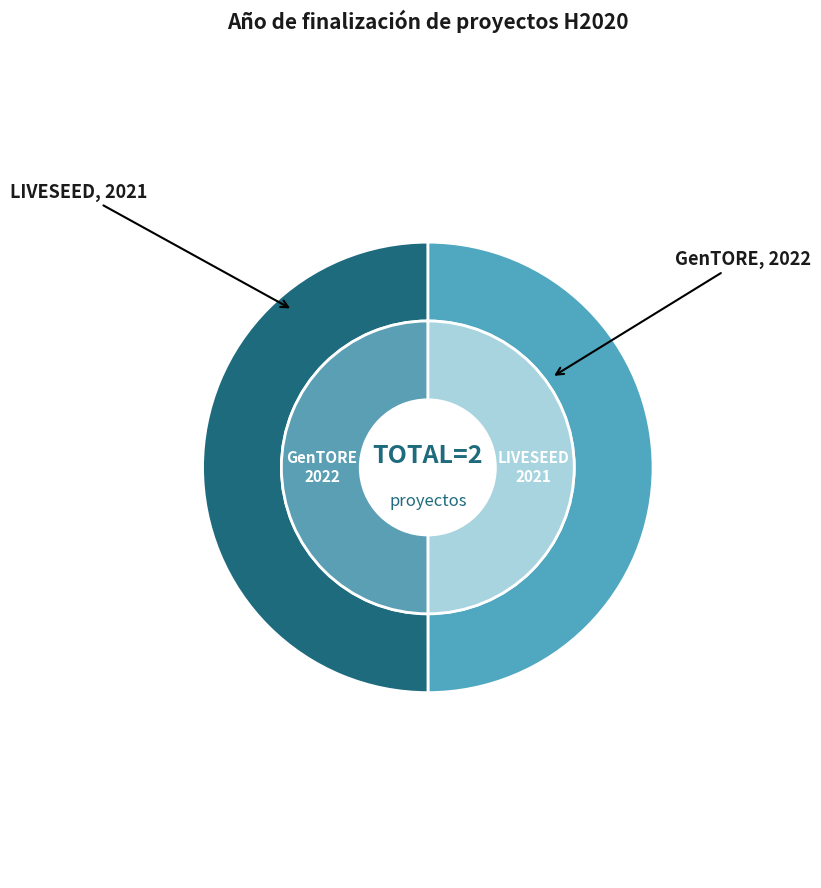

What is the total percentage of GenTORE and LIVESEED?

100.0%